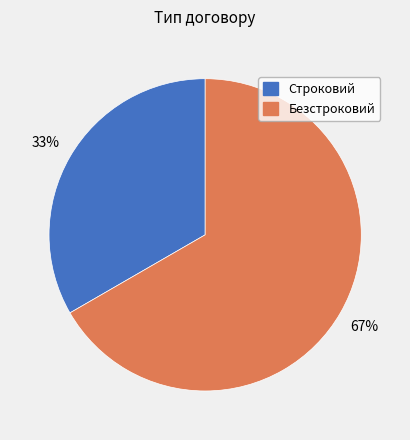

The Строковий slice represents 33% of the pie. True or false?

True